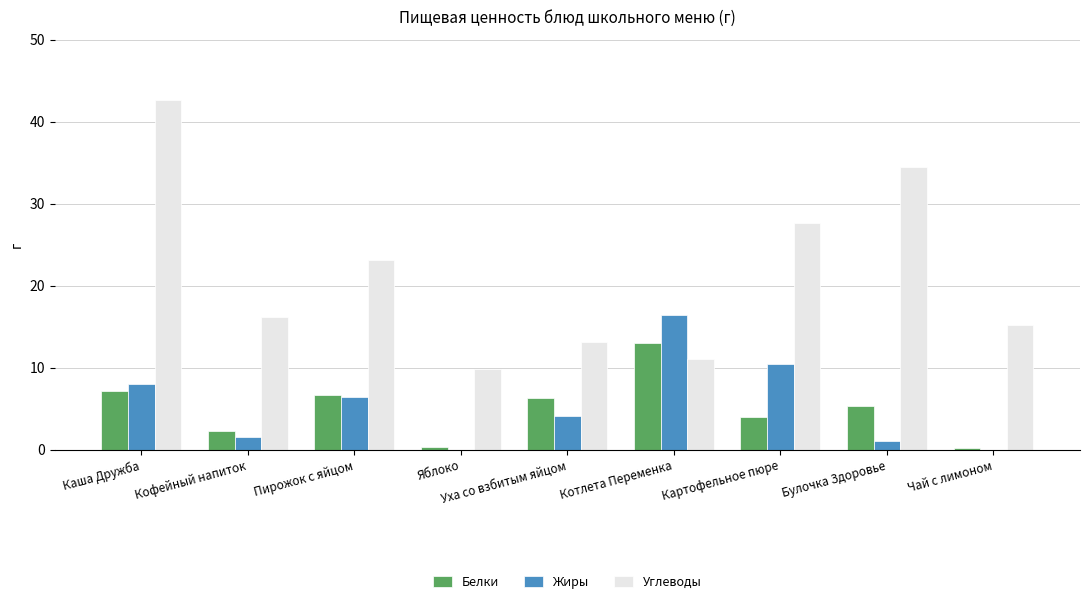

Reading left to right, extract all data points from this chart.

Белки: Каша Дружба=7.2	Кофейный напиток=2.3	Пирожок с яйцом=6.7	Яблоко=0.4	Уха со взбитым яйцом=6.3	Котлета Переменка=13.0	Картофельное пюре=4.0	Булочка Здоровье=5.3	Чай с лимоном=0.2
Жиры: Каша Дружба=8.0	Кофейный напиток=1.6	Пирожок с яйцом=6.5	Яблоко=0.0	Уха со взбитым яйцом=4.1	Котлета Переменка=16.4	Картофельное пюре=10.5	Булочка Здоровье=1.1	Чай с лимоном=0.0
Углеводы: Каша Дружба=42.6	Кофейный напиток=16.2	Пирожок с яйцом=23.1	Яблоко=9.9	Уха со взбитым яйцом=13.2	Котлета Переменка=11.1	Картофельное пюре=27.6	Булочка Здоровье=34.5	Чай с лимоном=15.2